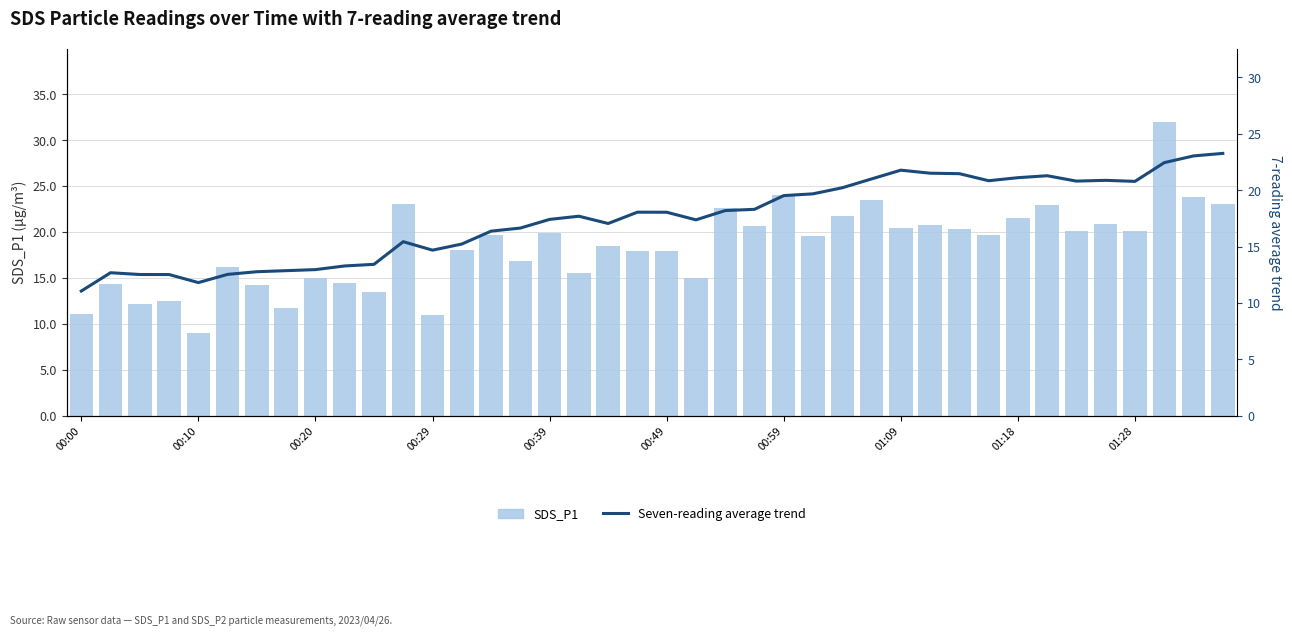

List the series in order of their peak value, lowest first.

Seven-reading average trend (P1), SDS_P1